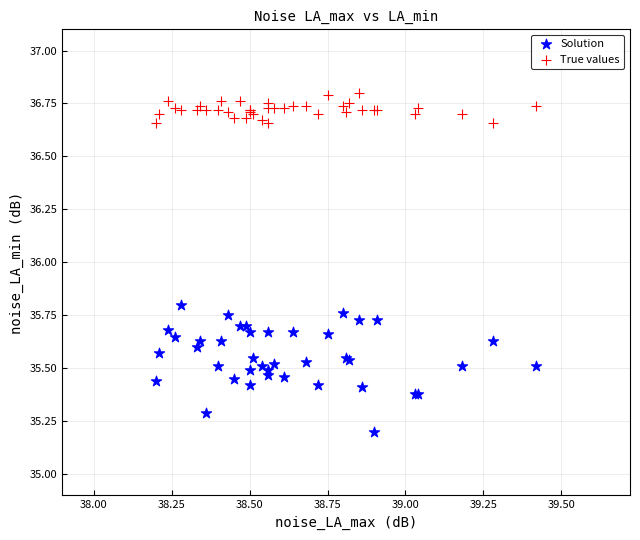

In the Solution series, what Y value is closest to 35?

35.2